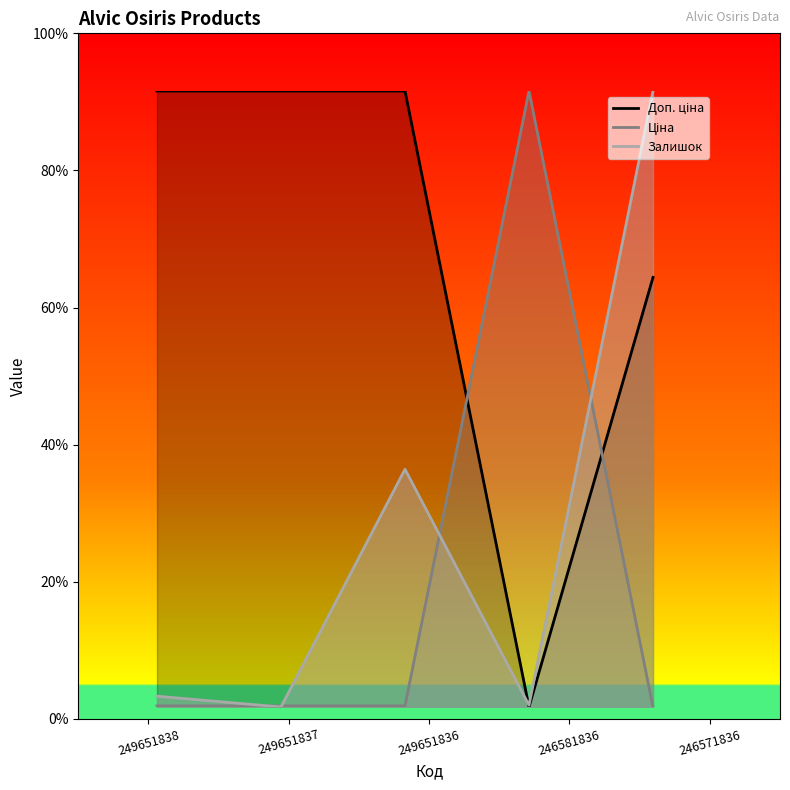

After their last crossing, which series has the higher values: Доп. ціна or Залишок?

Залишок